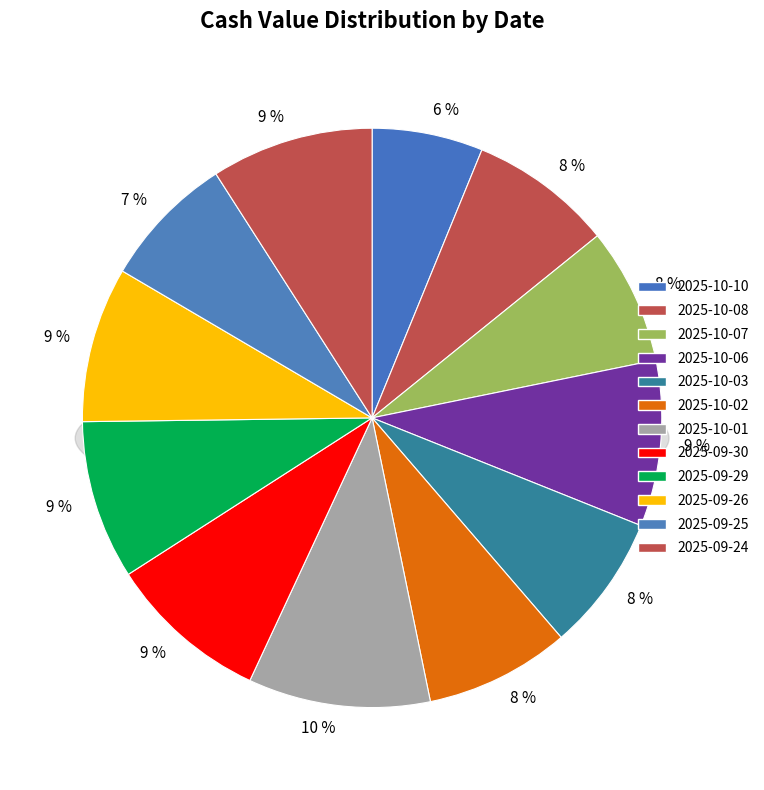

The 2025-09-26 slice represents 21% of the pie. True or false?

False